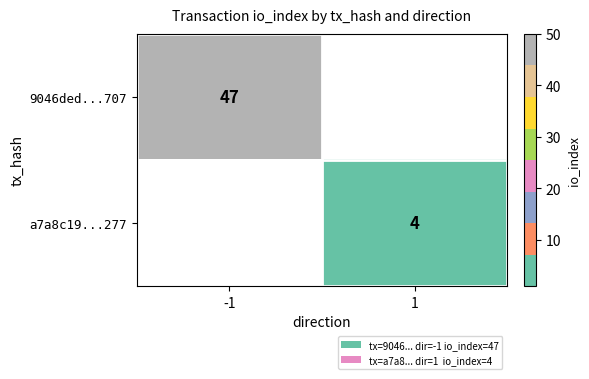

Is it true that 9046ded...707 equals 47 at -1?

True